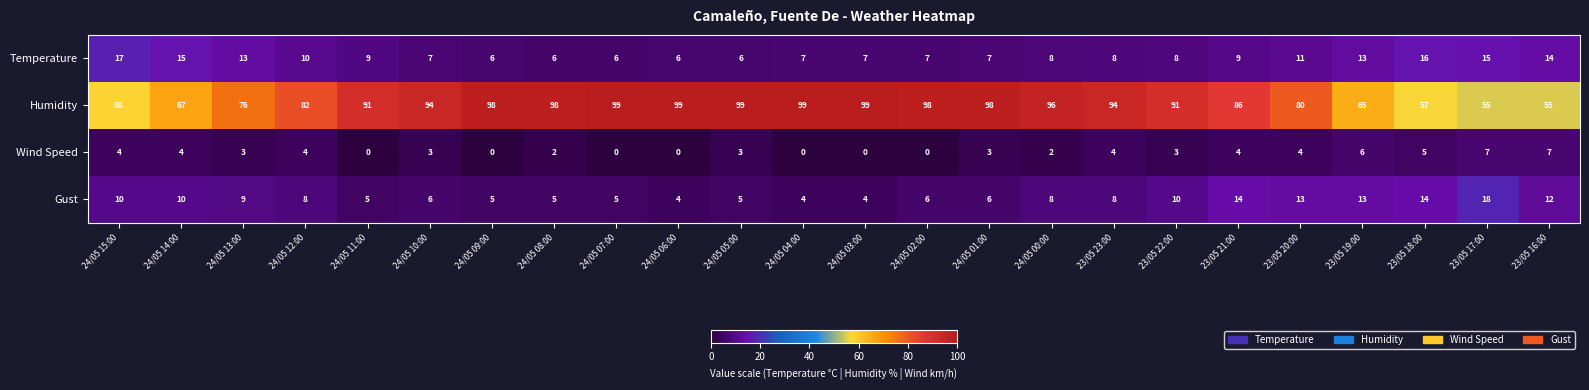

Which series changed the most between 23/05 22:00 and 23/05 19:00?

Humidity